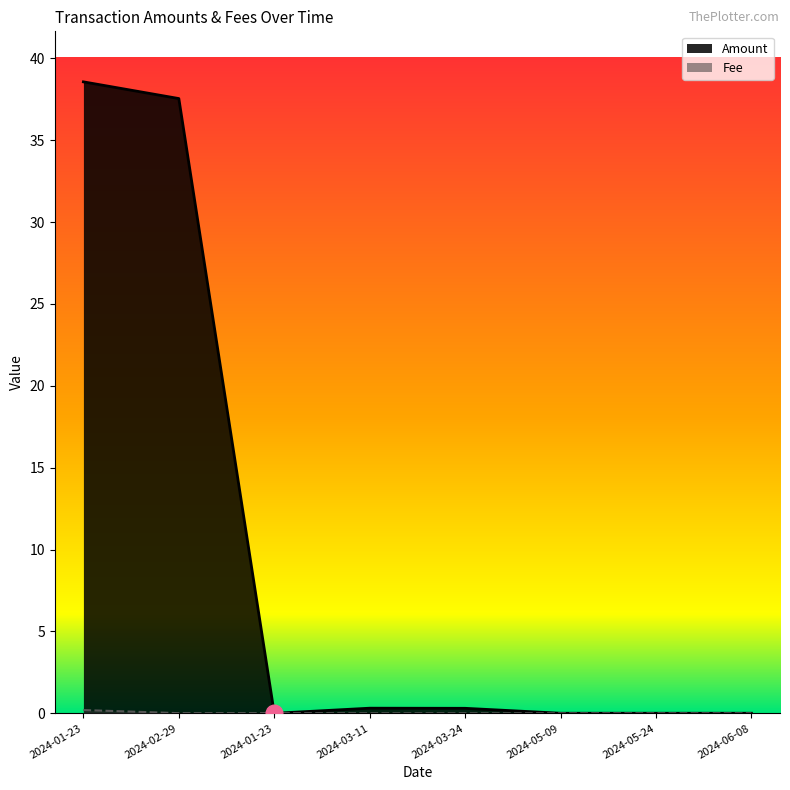

How many series are shown in this chart?

2